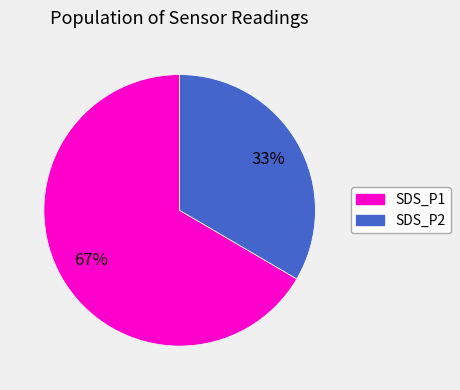

What is the smallest slice in the pie chart?

SDS_P2